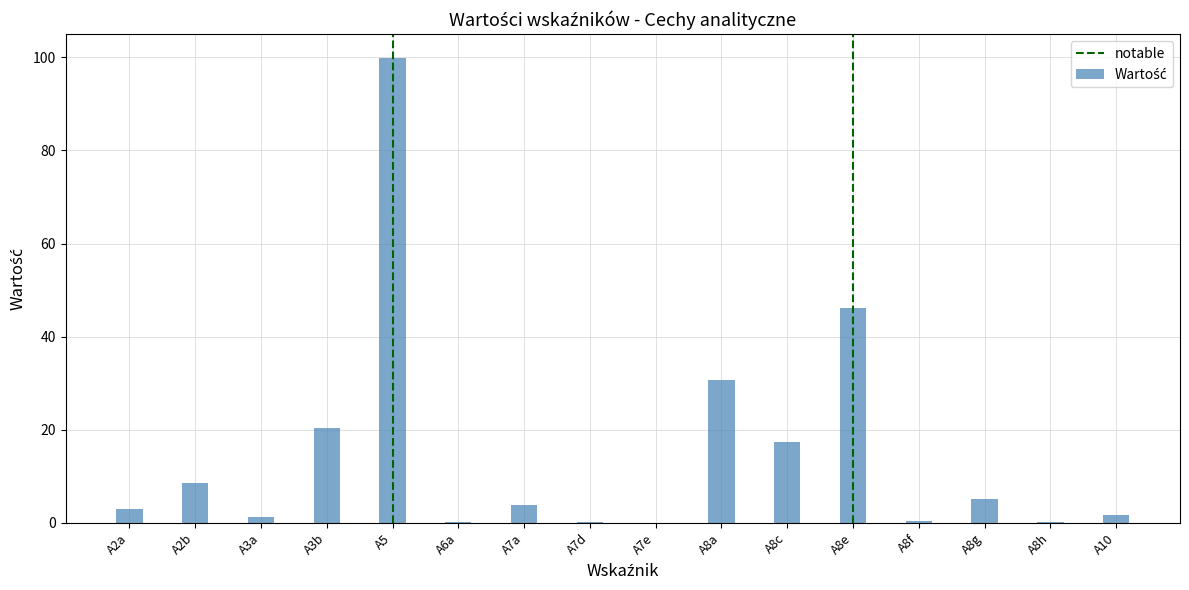

The value at A8g is 5.2. True or false?

True